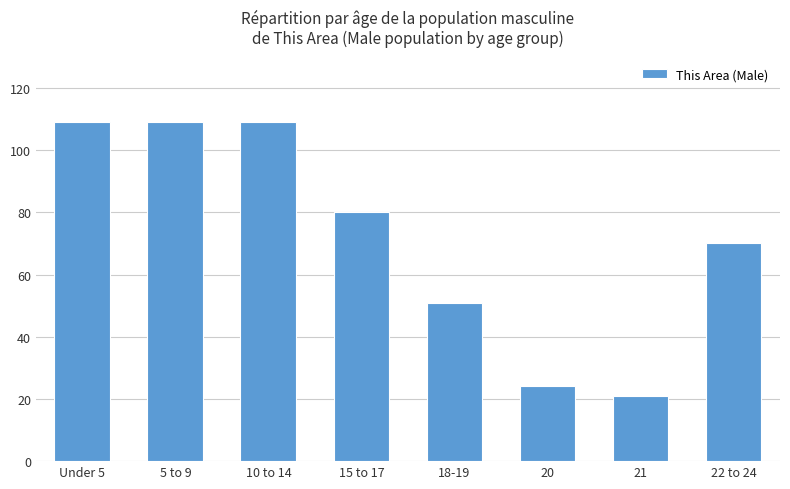

At which category does the chart reach its minimum across all series?

21